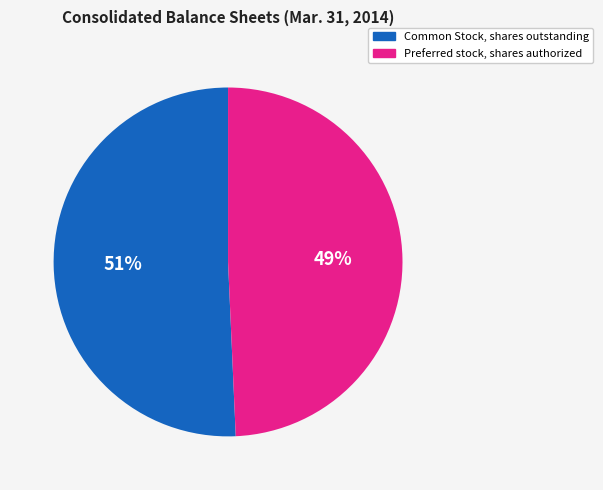

To the nearest percent, what is the average slice percentage?

50%